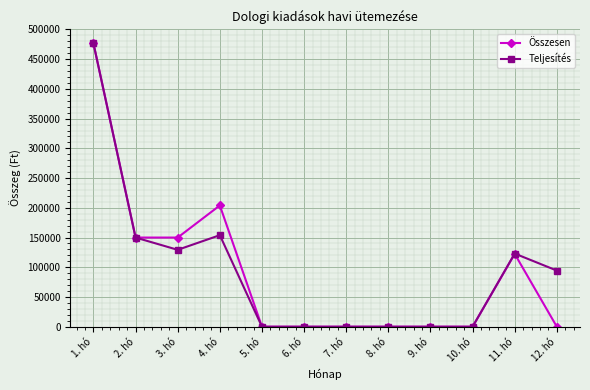

Is the value of Összesen at 10. hó greater than the value of Teljesítés at 12. hó?

No